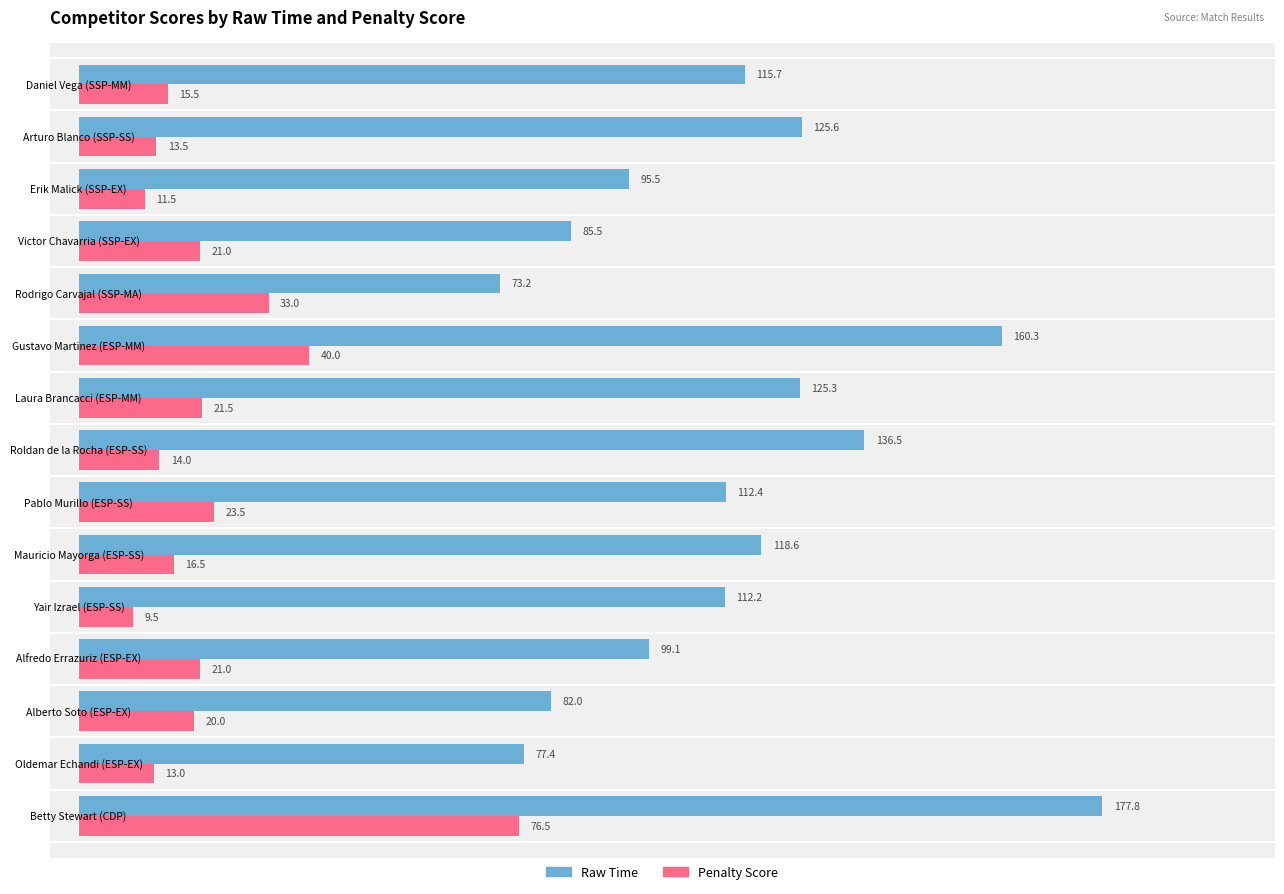

Which series has the widest spread of values?

Raw Time